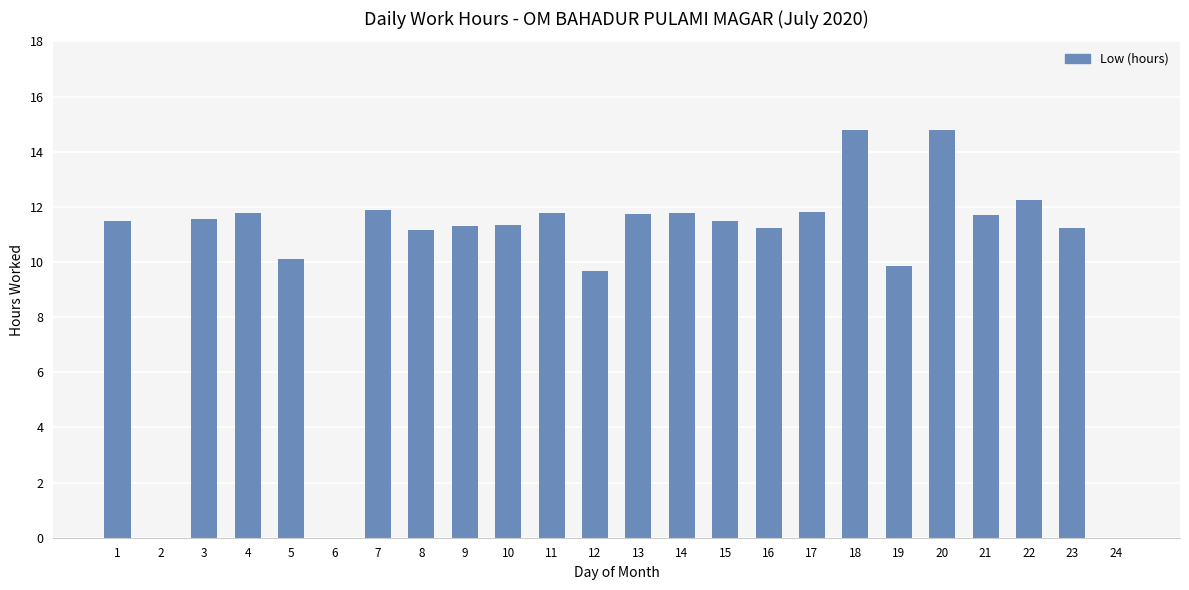

The value at 11 is 15.6. True or false?

False